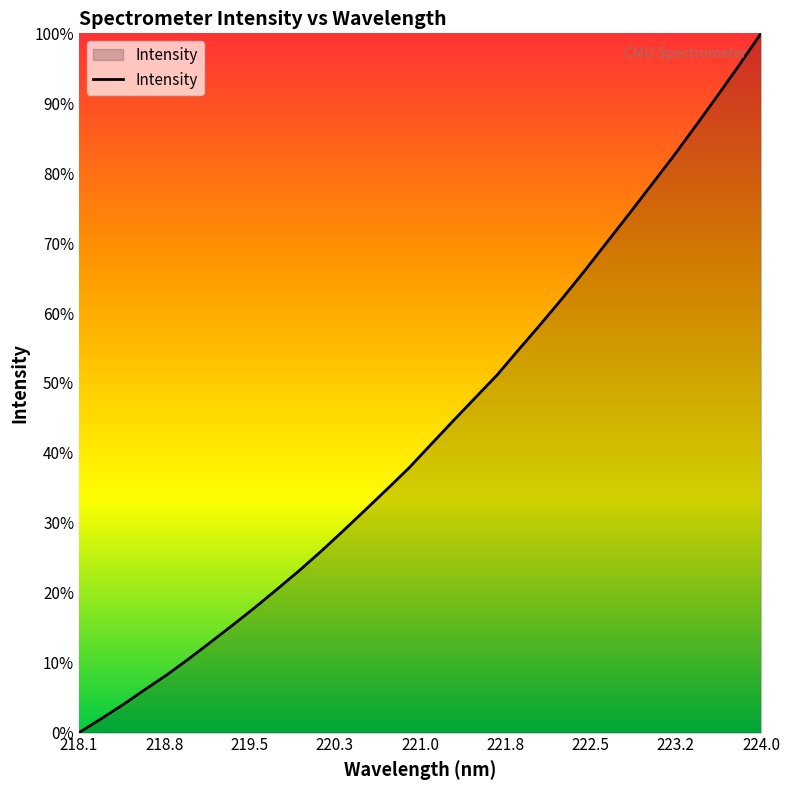

Does the chart have visible grid lines?

No